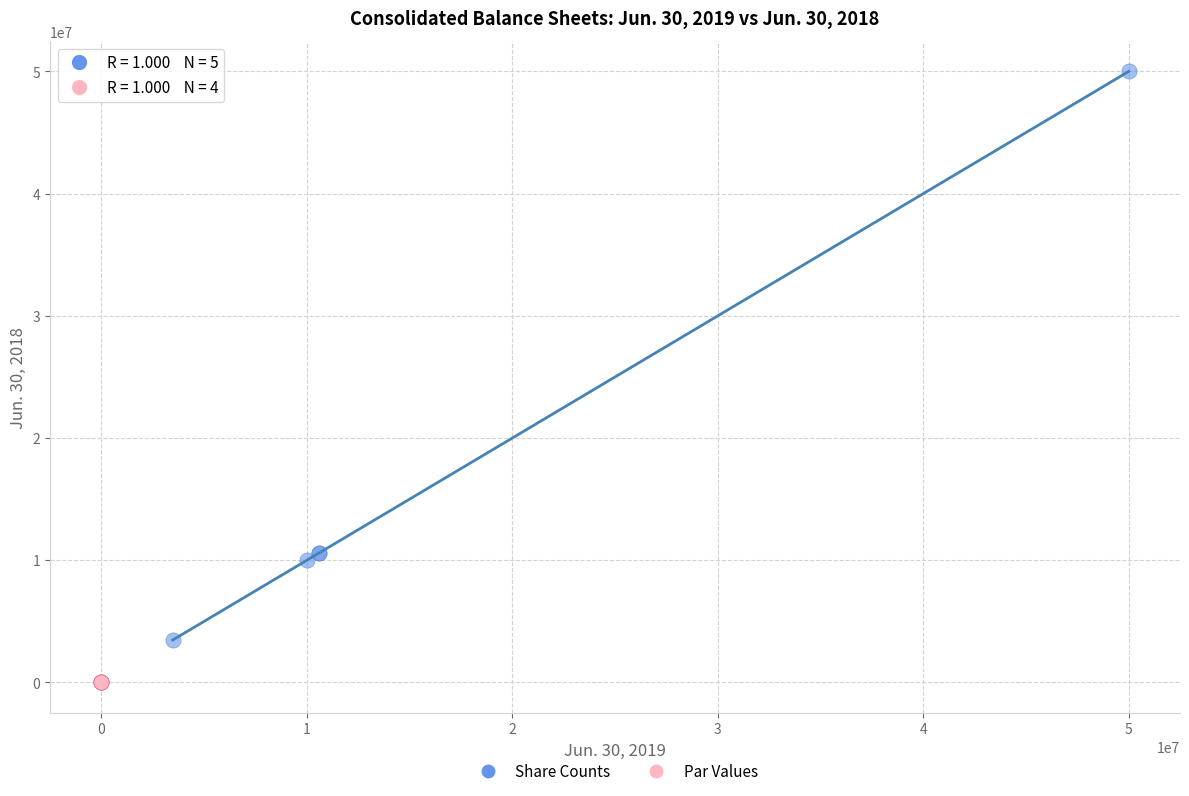

Which series has the largest Y range (max minus min)?

Share Counts